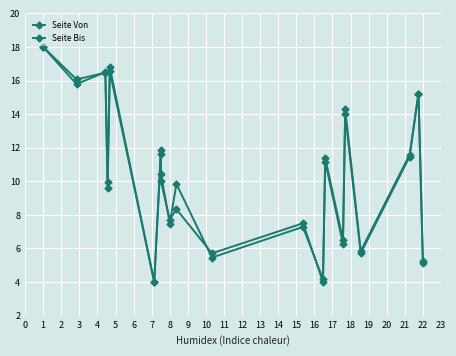

What are all the series names shown in the legend?

Seite Von, Seite Bis